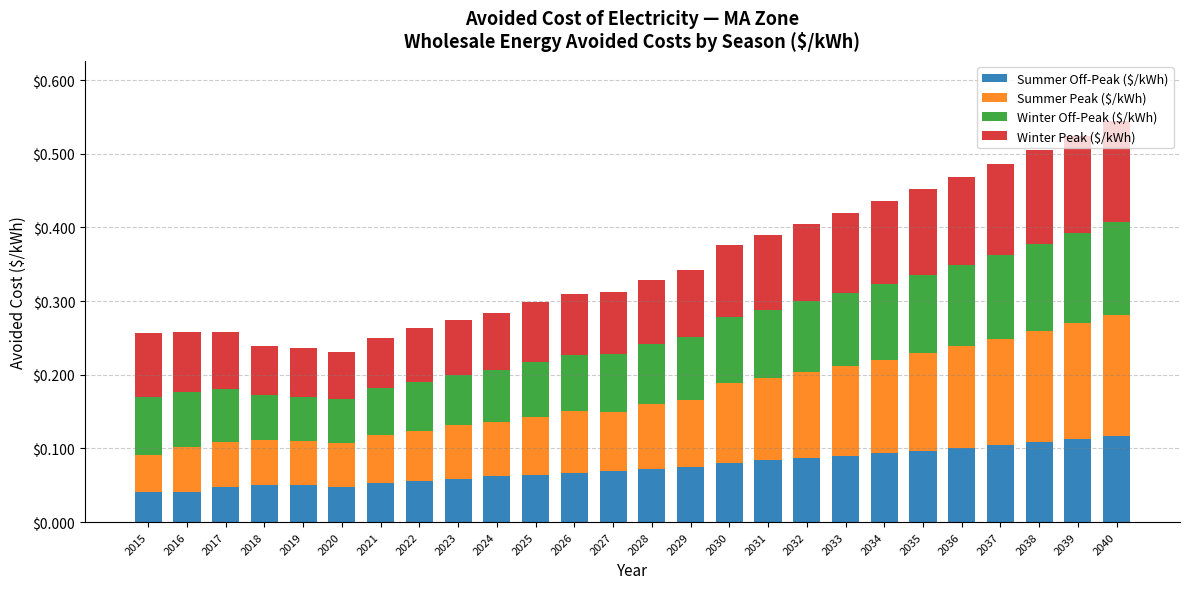

True or false: Summer Off-Peak ($/kWh) has a value of 0.1 at 2022.

True